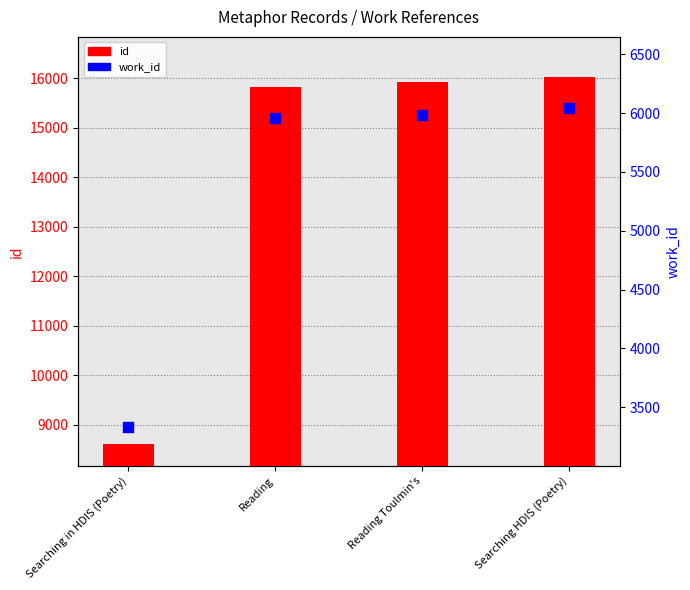

At which category is the sum across all series the highest?

Searching HDIS (Poetry)